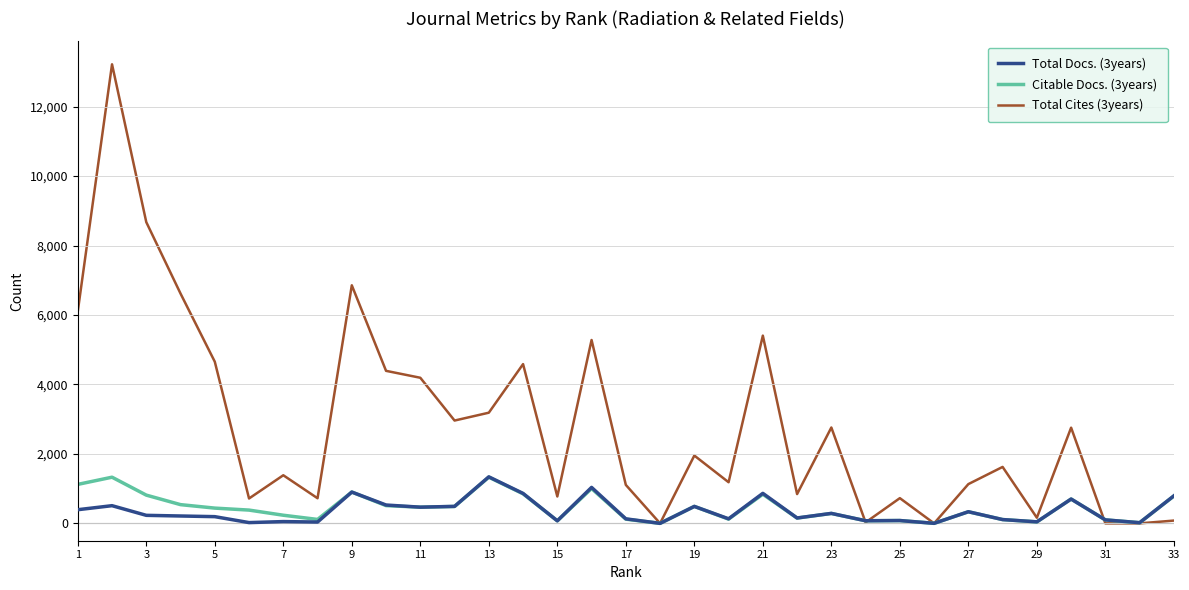

What is the highest value of the Total Docs. (3years) series?

1339